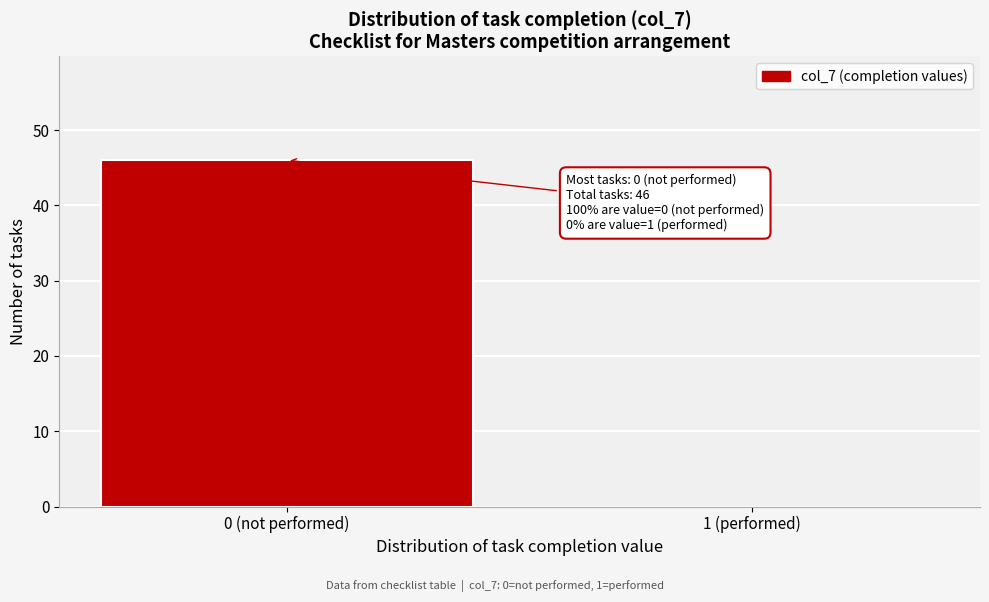

Reading left to right, extract all data points from this chart.

0 (not performed)=46	1 (performed)=0